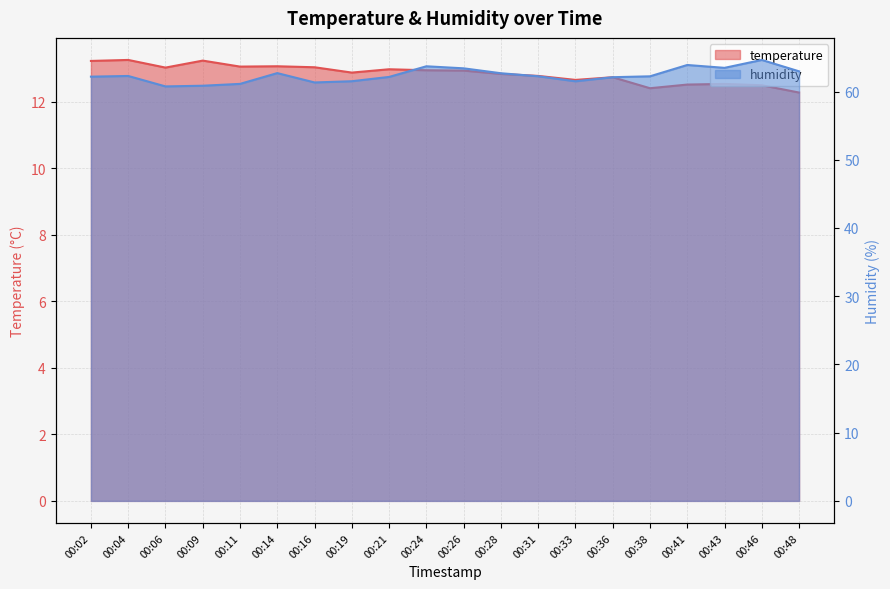

List the series in order of their peak value, lowest first.

temperature, humidity